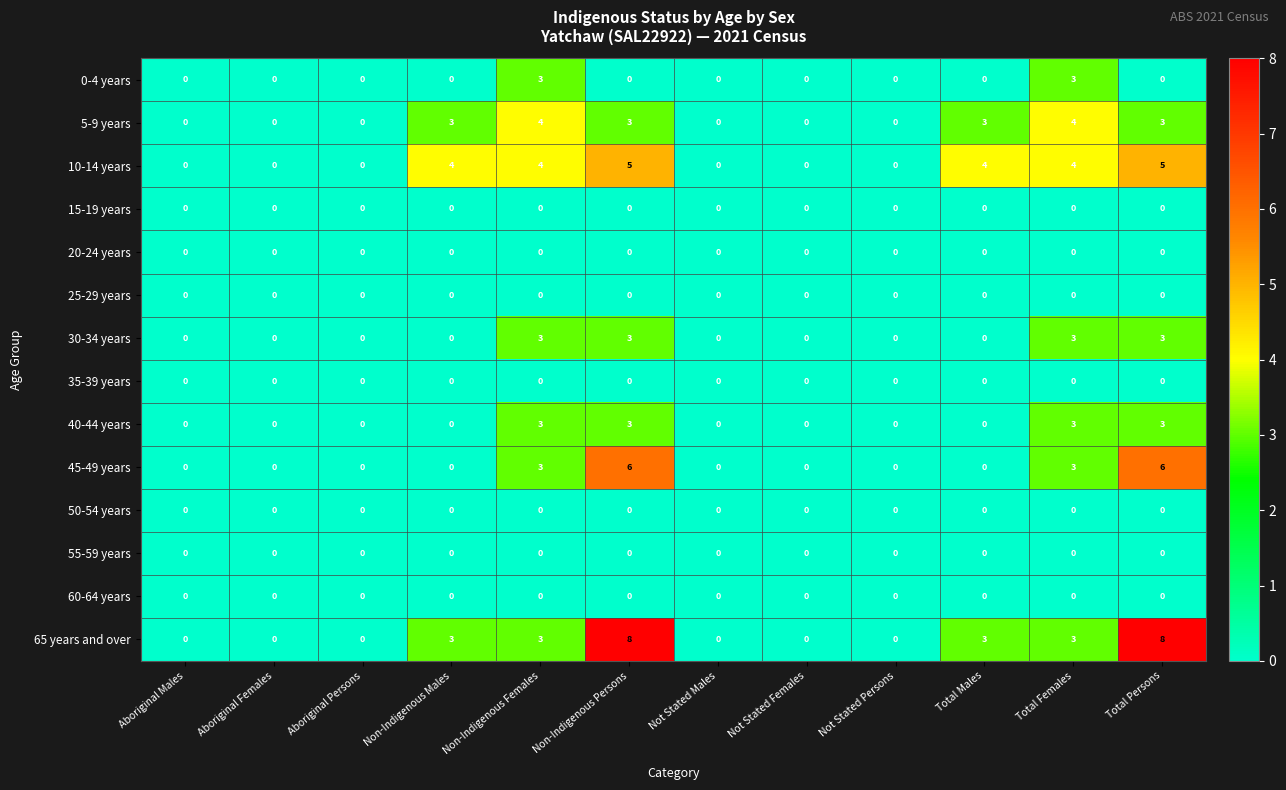

What is the sum of all 30-34 years values?

12